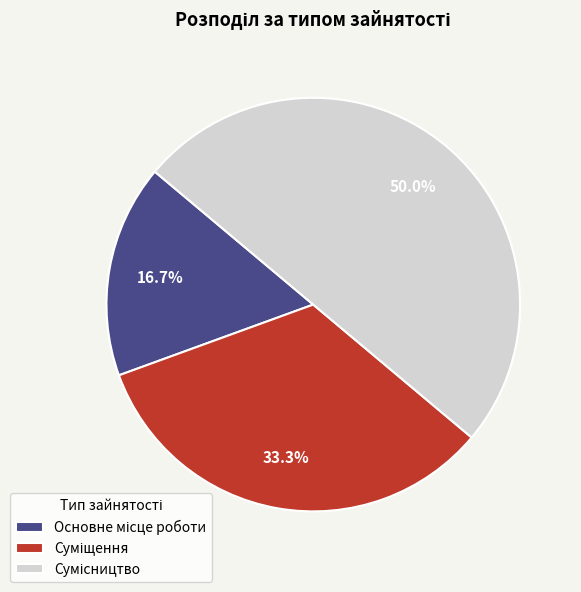

How much of the chart is everything except Суміщення?

66.7%